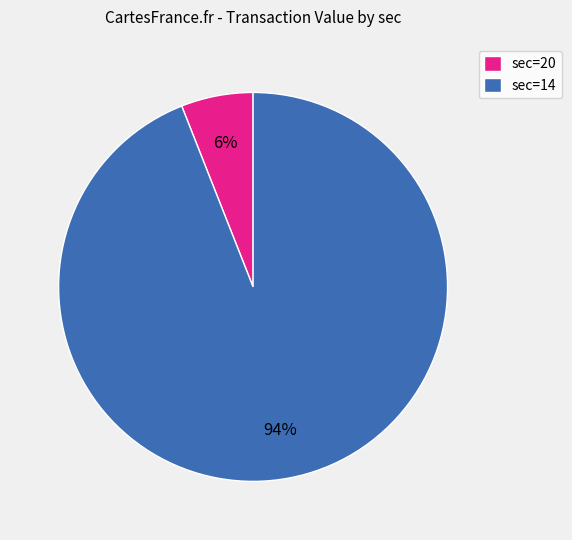

Does any single category account for the majority?

Yes